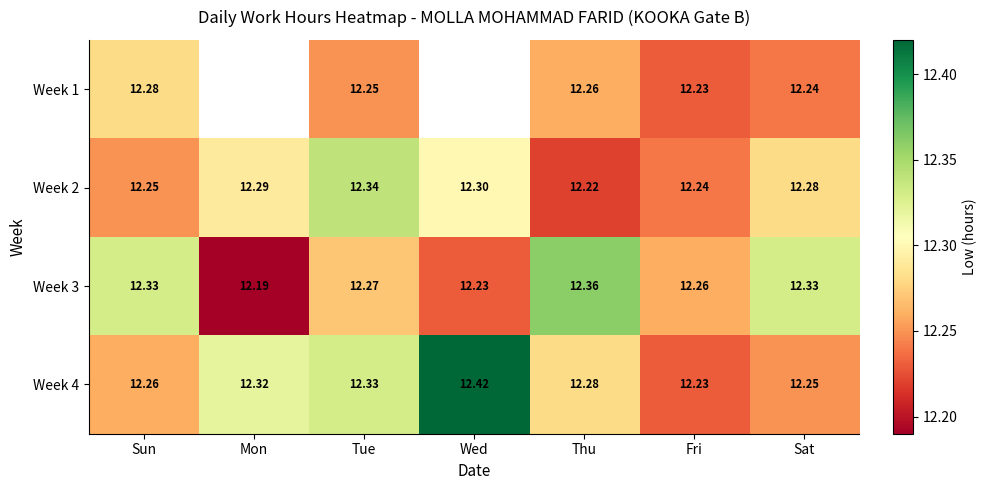

At which category is the sum across all series the highest?

Tue